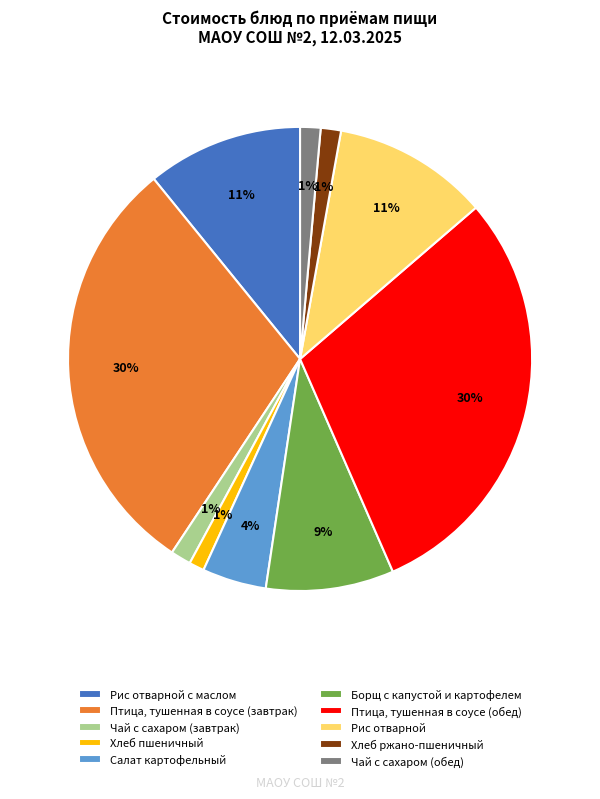

To the nearest percent, what percentage of the pie is Птица, тушенная в соусе (обед)?

30%